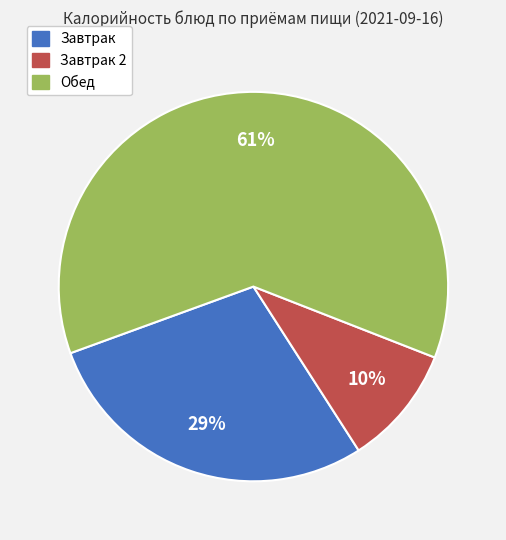

The Завтрак slice represents 29% of the pie. True or false?

True